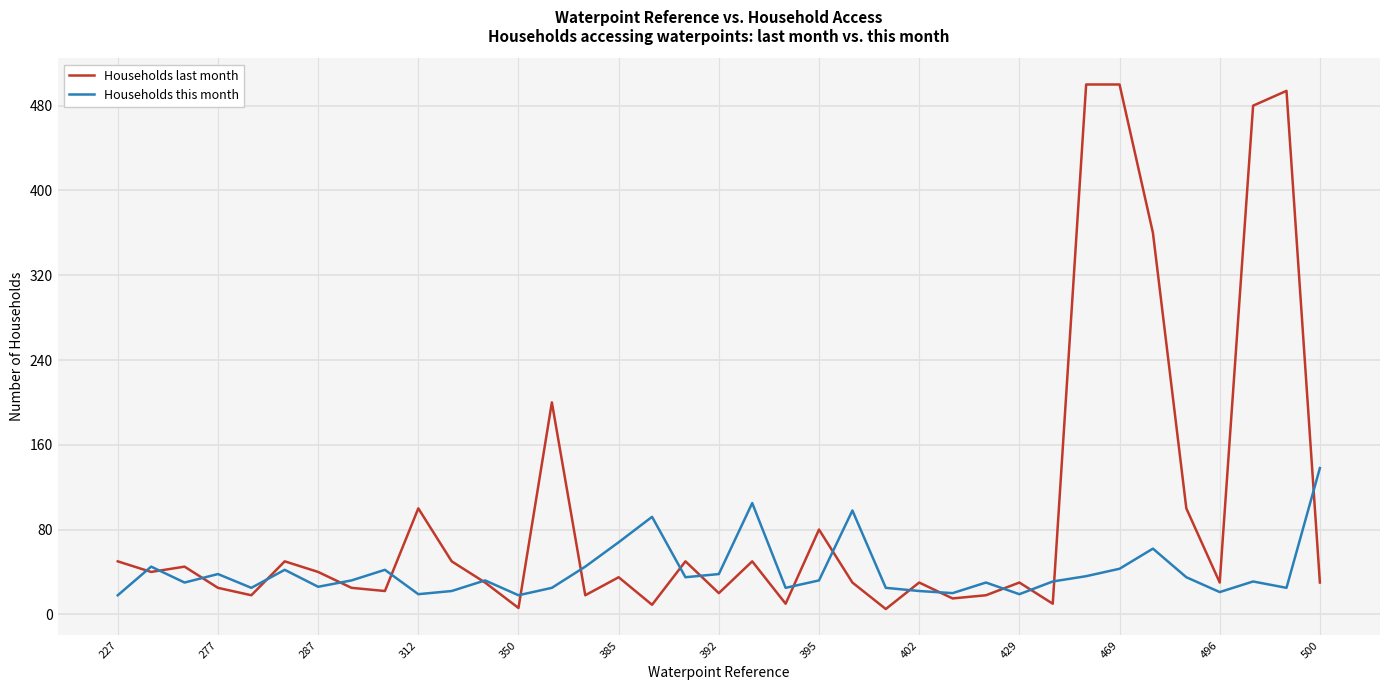

Which series has the widest spread of values?

Households last month